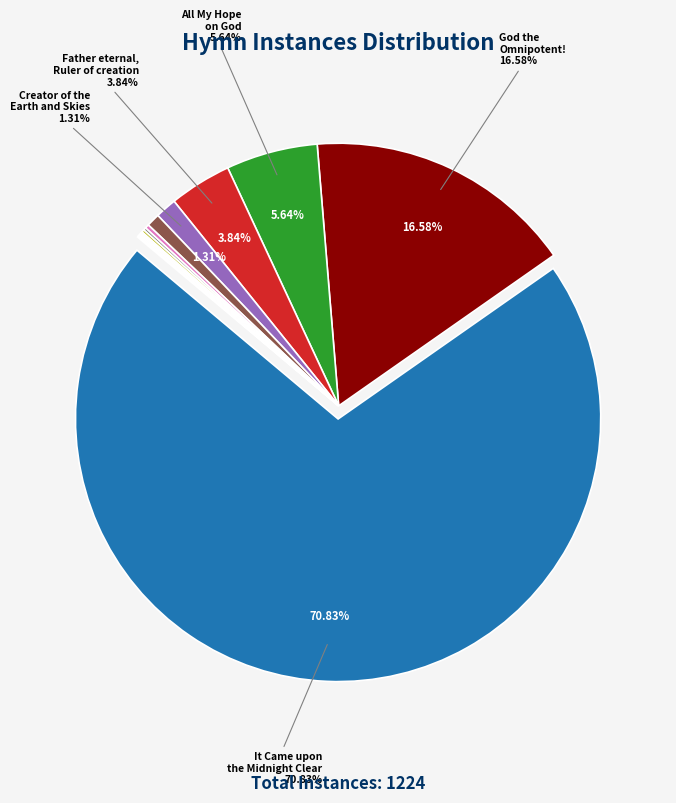

Which slice is the smallest?

Hear the Strains of Peace and Justice